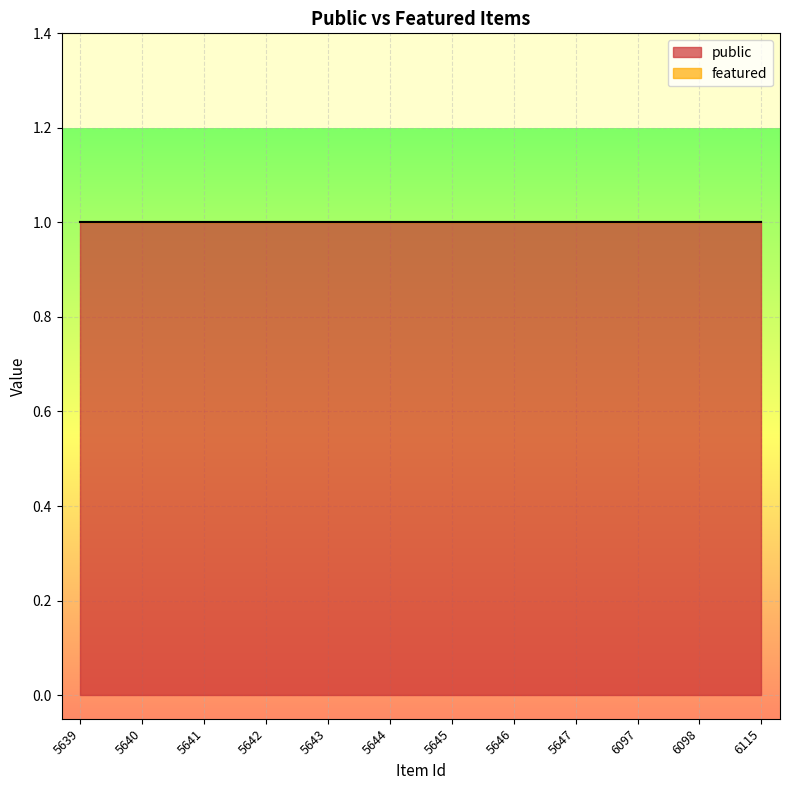

What is the minimum value for public?

1